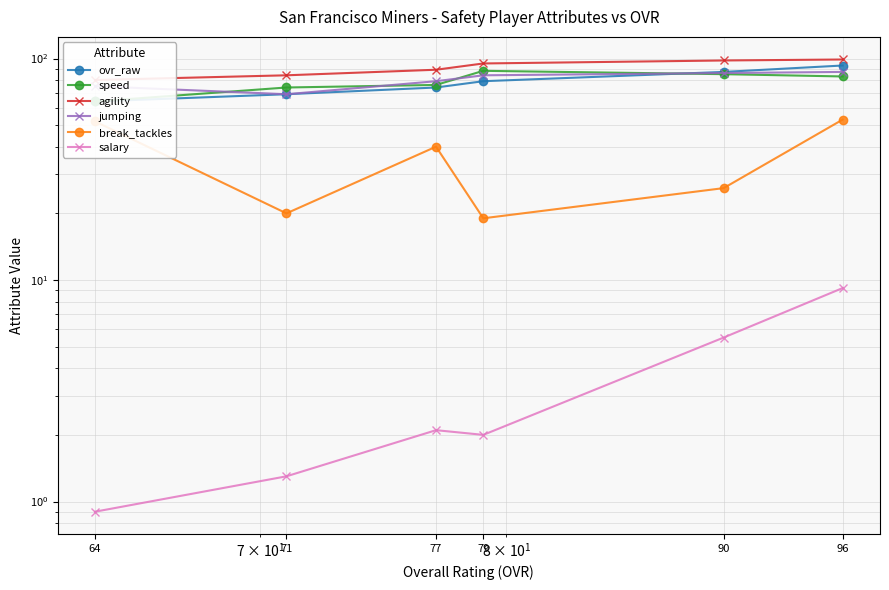

Is this an area chart (filled region under the line)?

No